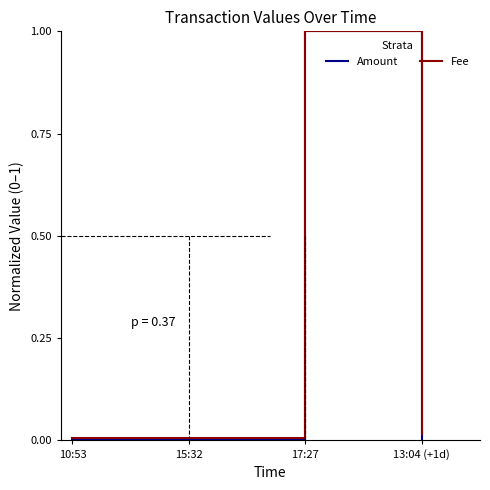

The value of Amount at 17:27 is 1.0. True or false?

True